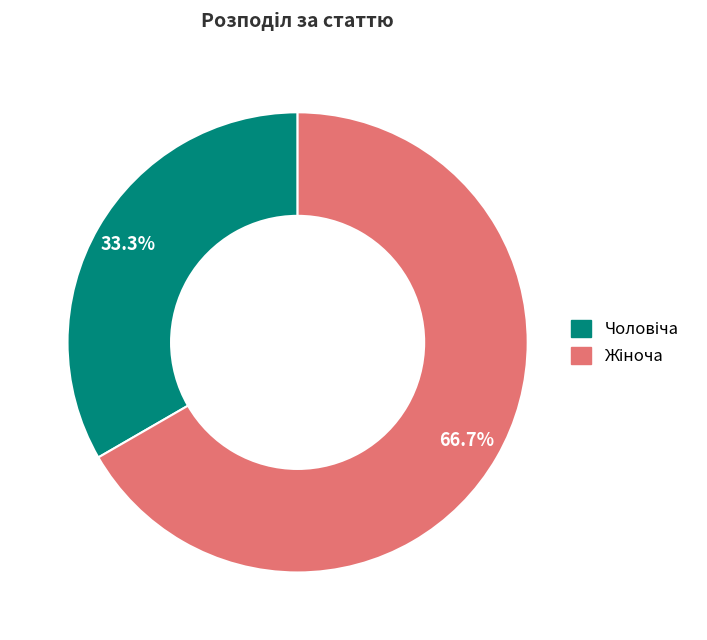

Does any single category account for the majority?

Yes